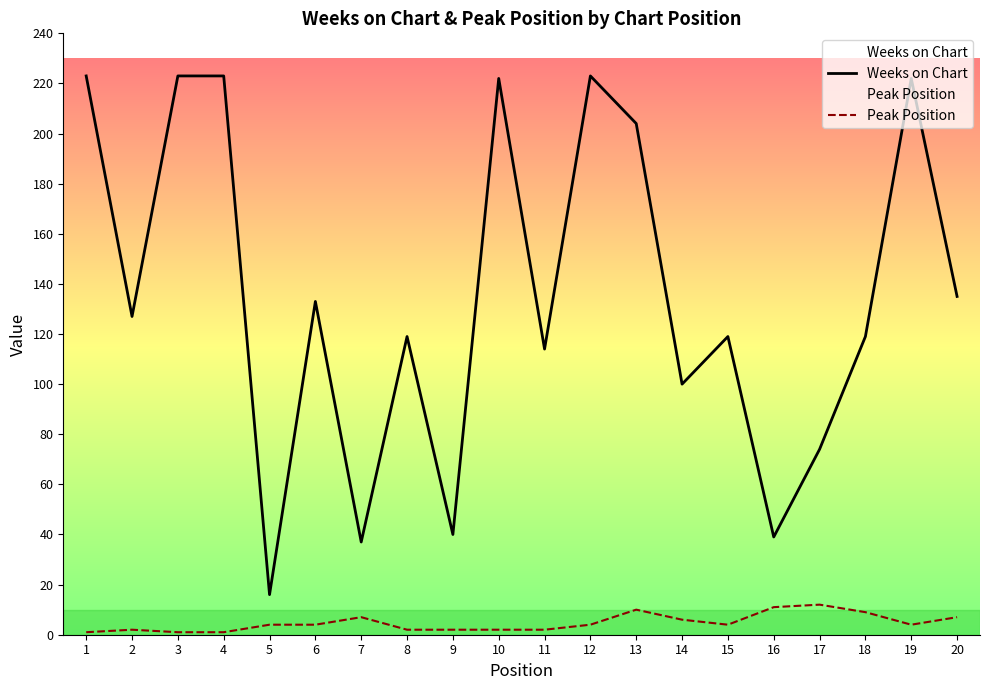

The value of Weeks on Chart at 17 is 74. True or false?

True